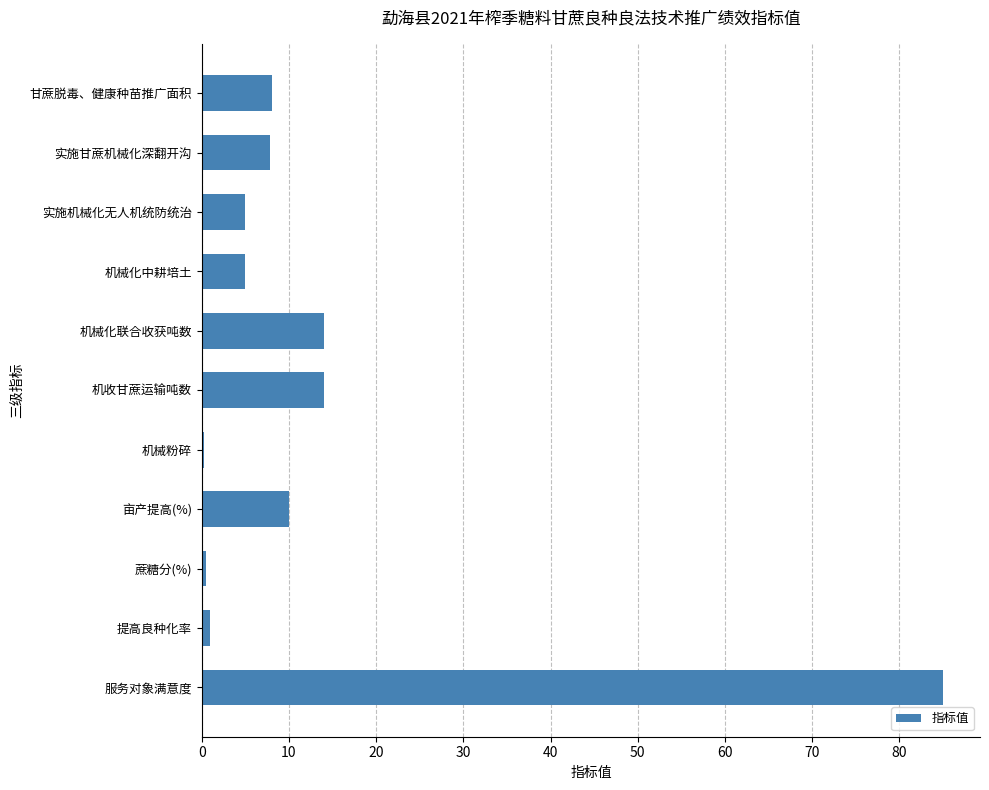

The value at 机收甘蔗运输吨数 is 7.8. True or false?

False